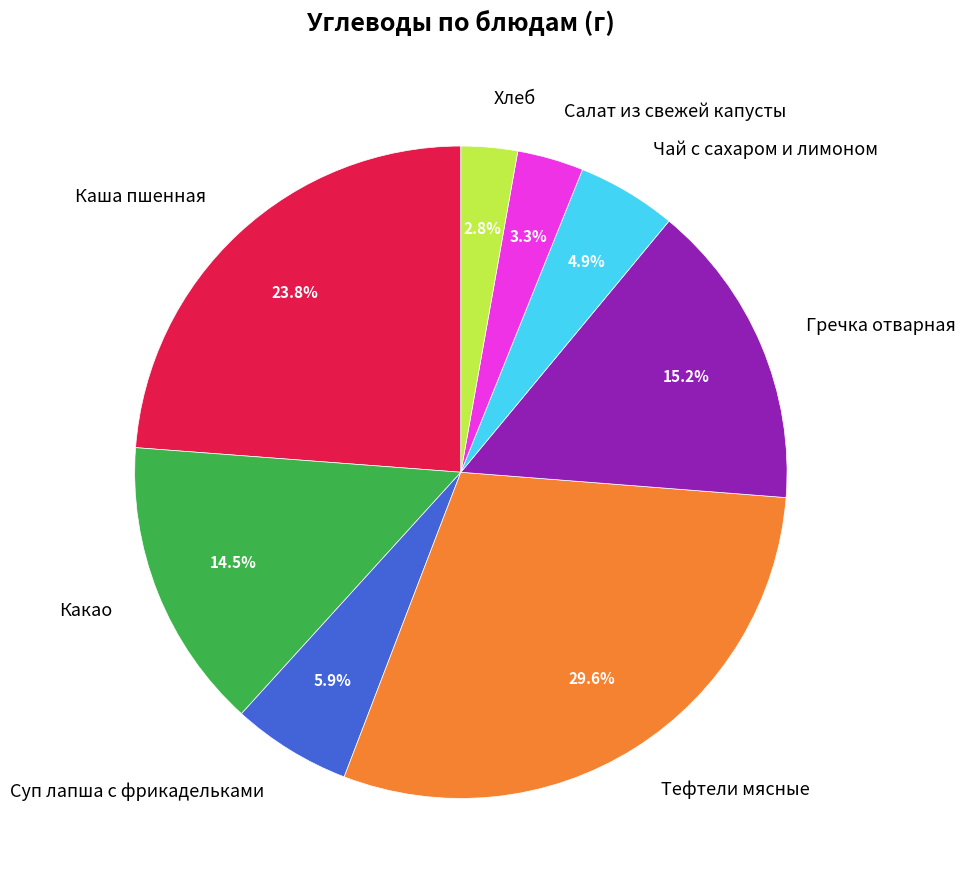

To the nearest percent, what is the combined percentage of Какао and Салат из свежей капусты?

18%